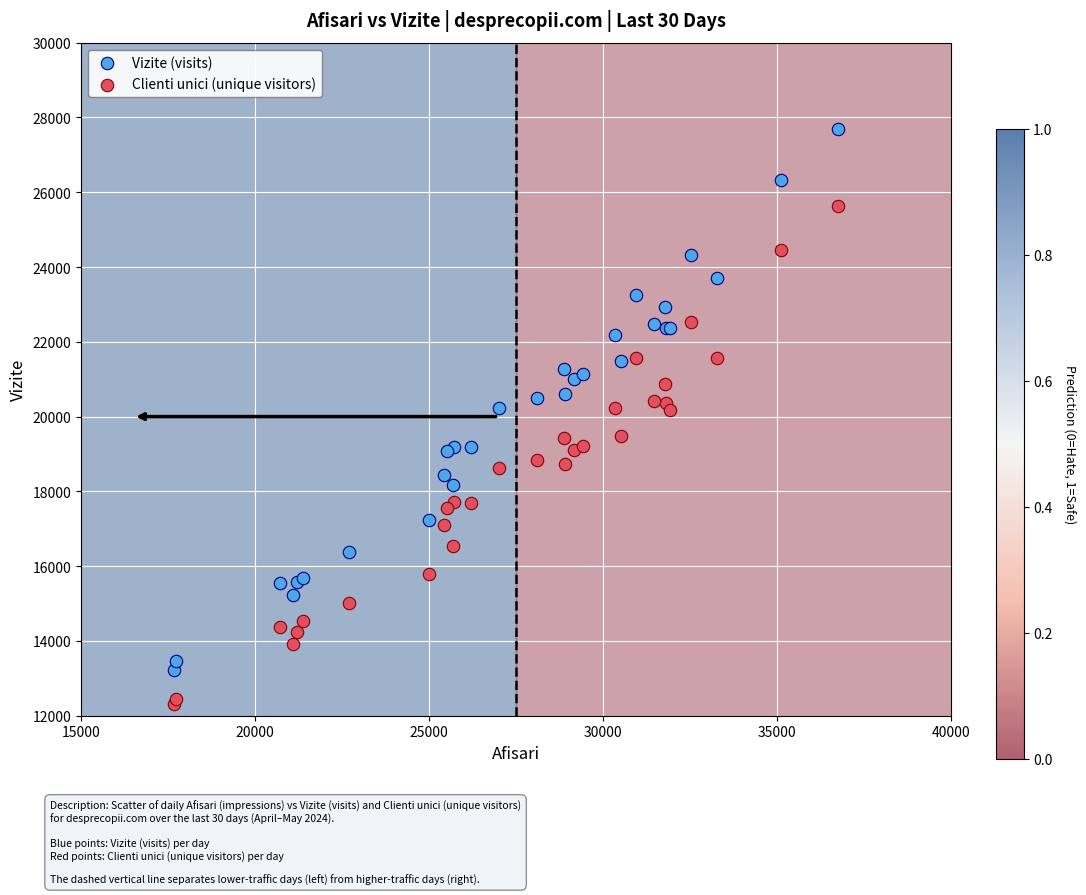

Which series contains the highest Y value?

Vizite (visits)